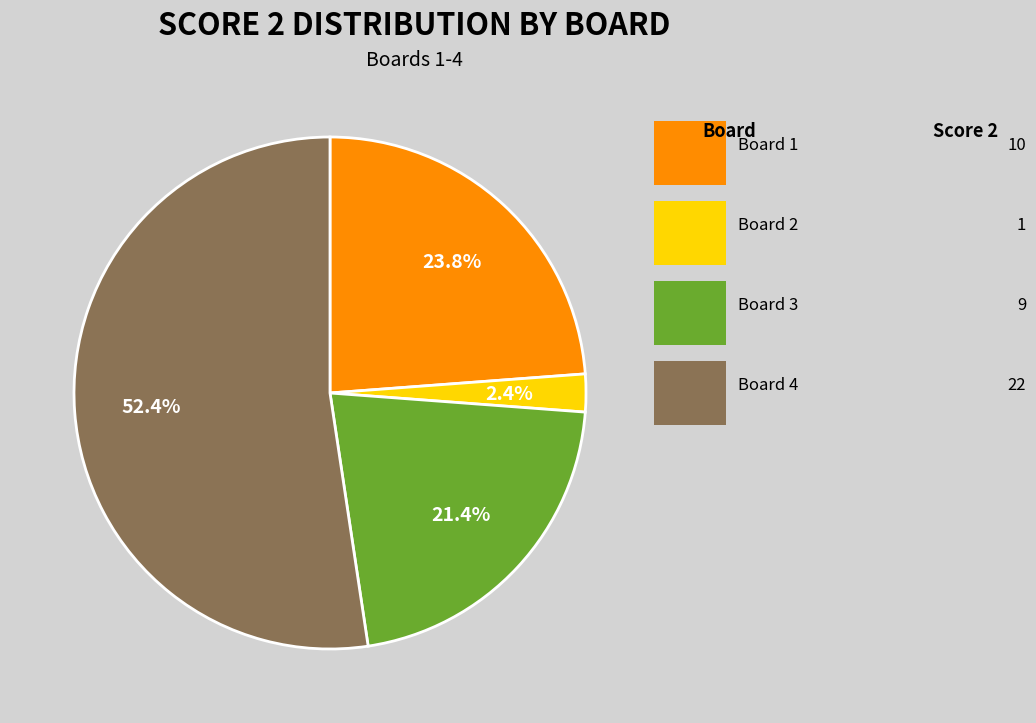

Is there a majority slice in this chart?

Yes